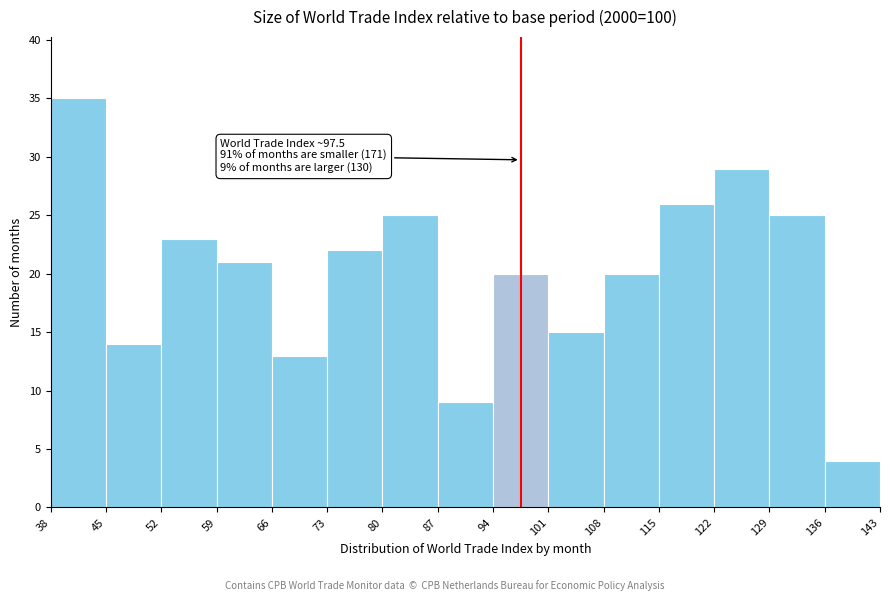

Over which range of the x-axis is the bar tallest?

38 to 45